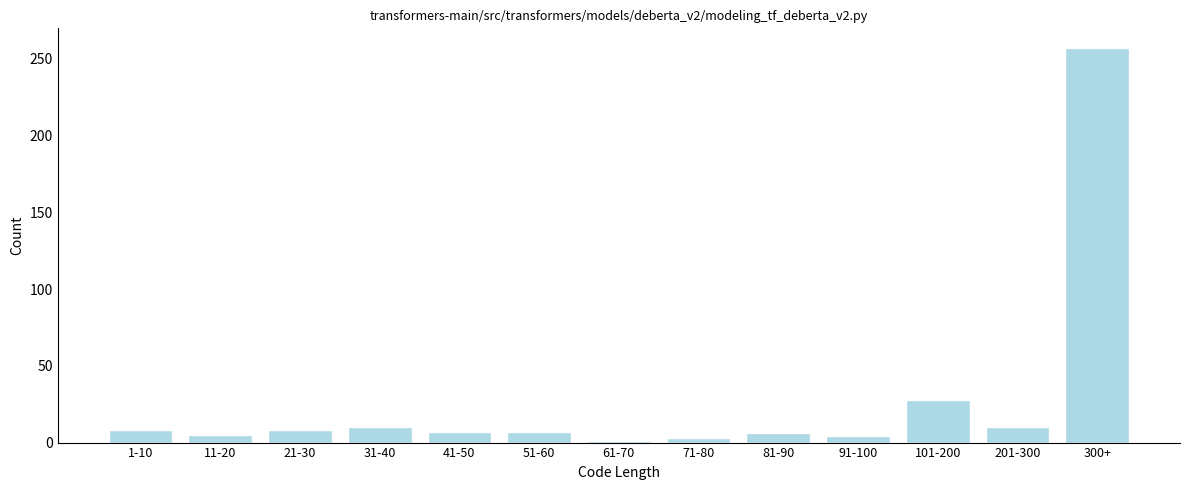

True or false: the data shows 6 at 81-90.

True